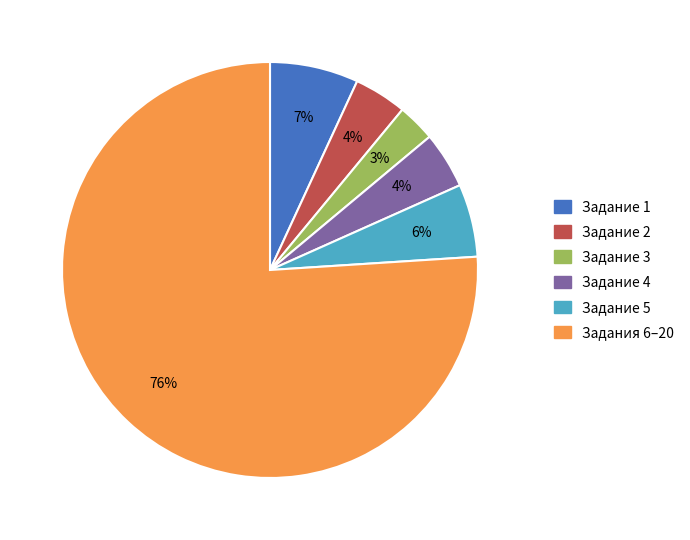

The Задание 5 slice represents 1% of the pie. True or false?

False